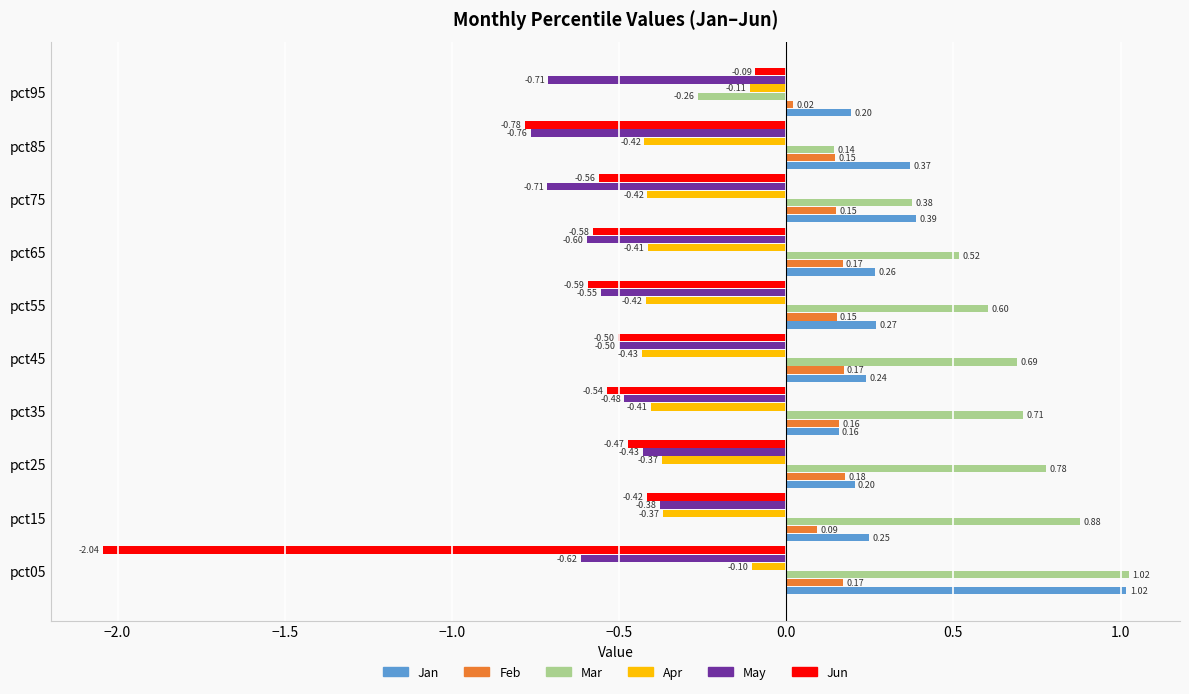

What is the sum of all Jan values?

3.4